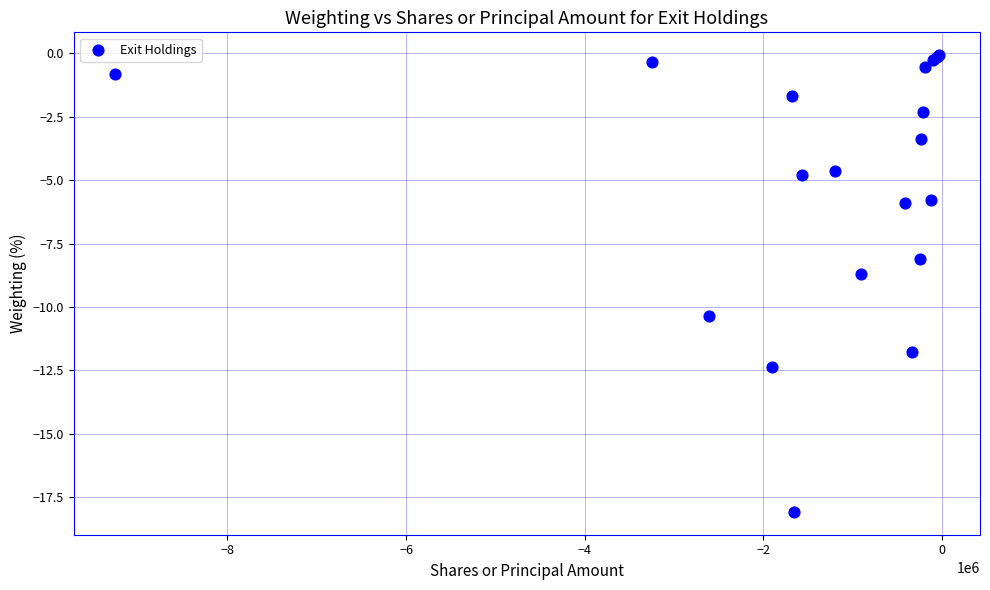

What Y value in the scatter plot is closest to -9?

-8.7